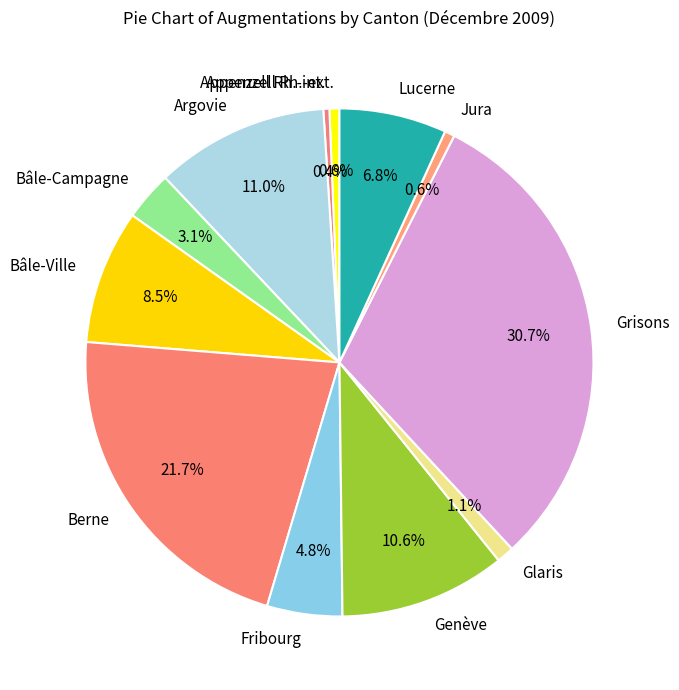

To the nearest percent, what is the combined percentage of Glaris and Appenzell Rh.-ext.?

2%